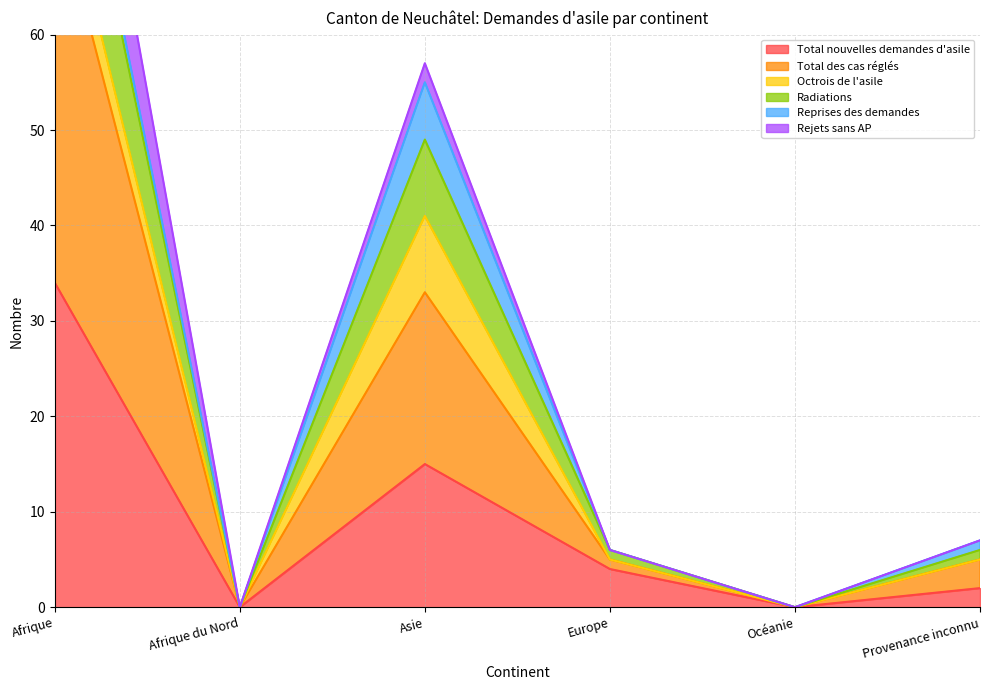

What is the sum of all Radiations values?

164